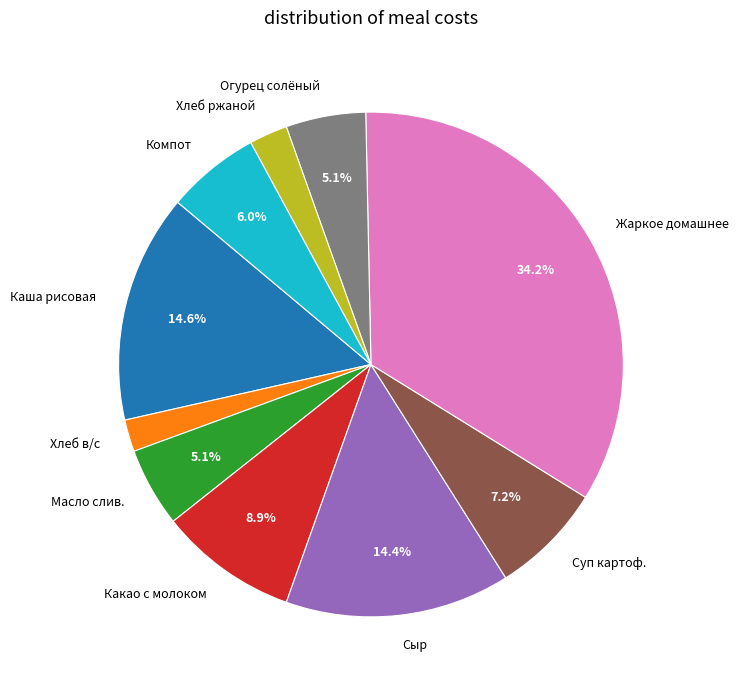

Does any single category account for the majority?

No